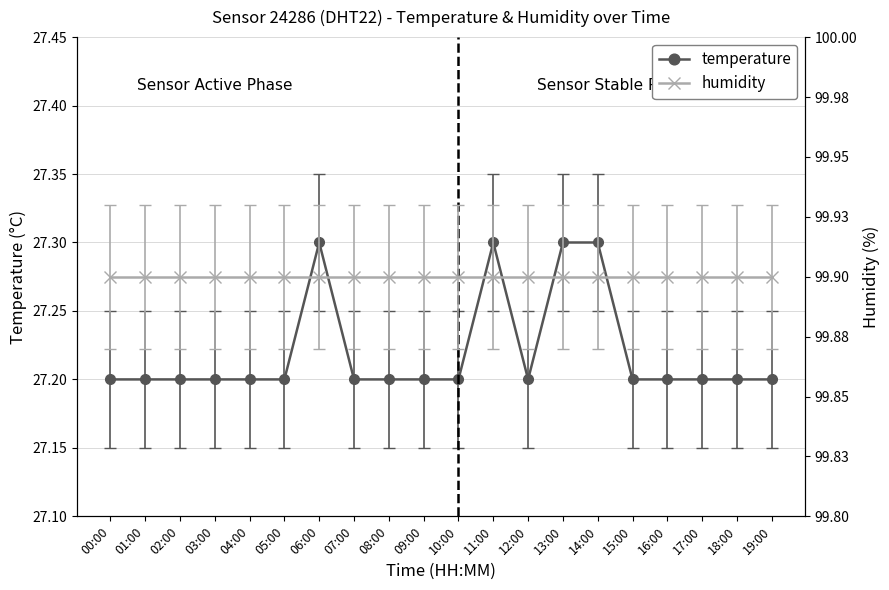

Reading right to left, extract all data points from this chart.

temperature: 27.2	27.2	27.2	27.2	27.2	27.3	27.3	27.2	27.3	27.2	27.2	27.2	27.2	27.3	27.2	27.2	27.2	27.2	27.2	27.2
humidity: 99.9	99.9	99.9	99.9	99.9	99.9	99.9	99.9	99.9	99.9	99.9	99.9	99.9	99.9	99.9	99.9	99.9	99.9	99.9	99.9